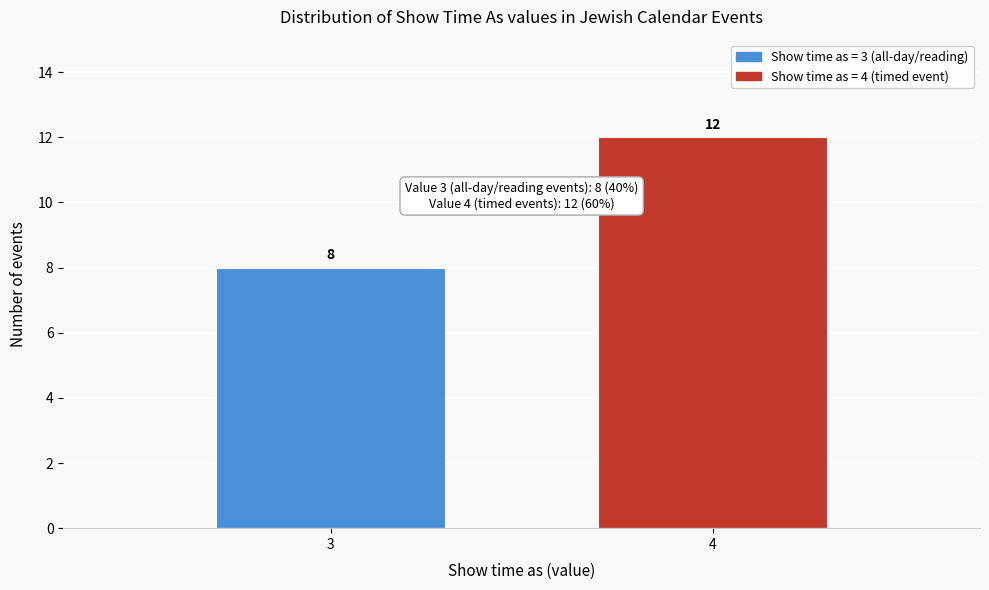

Reading left to right, list all the values displayed in this chart.

8	12